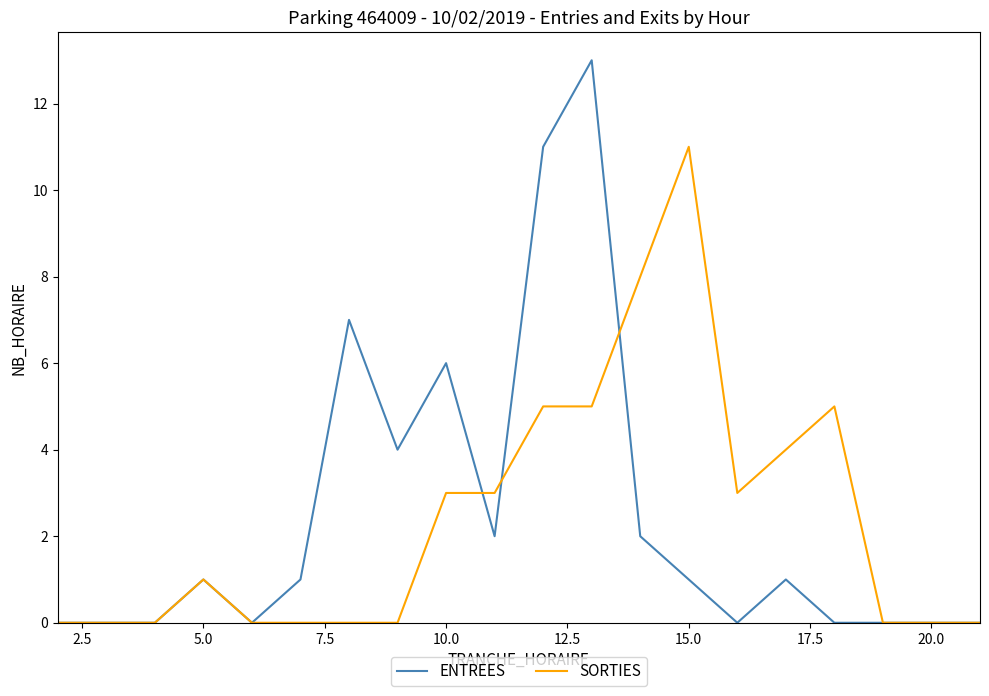

List the series in order of their peak value, highest first.

ENTREES, SORTIES